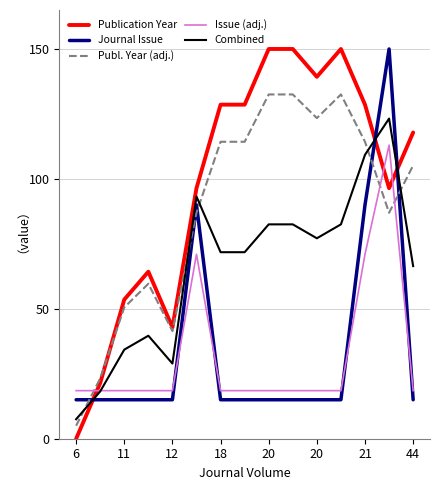

Count the number of categories in the chart.

15